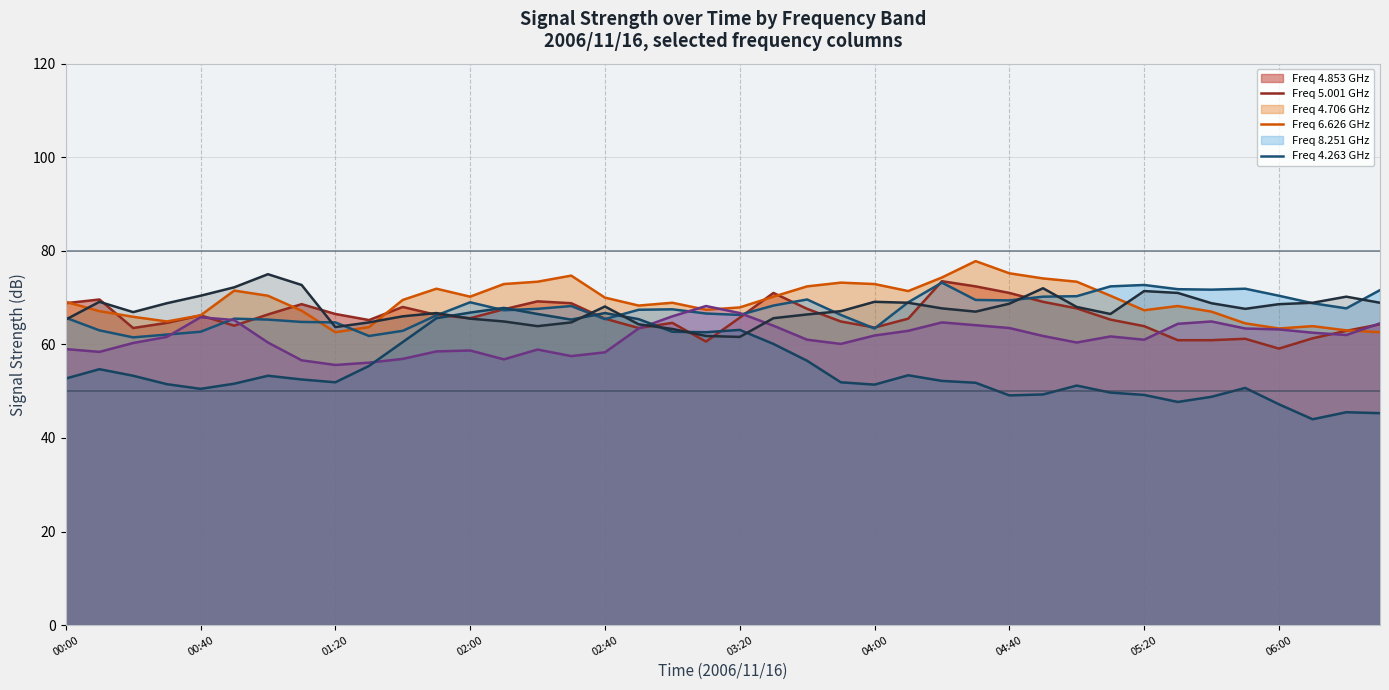

What is the sum of all line 8.251 values?

2195.4